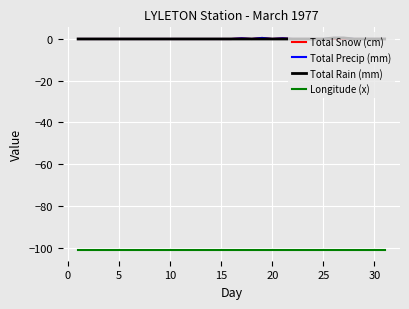

True or false: Longitude (x) and Total Precip (mm) cross at least once.

False